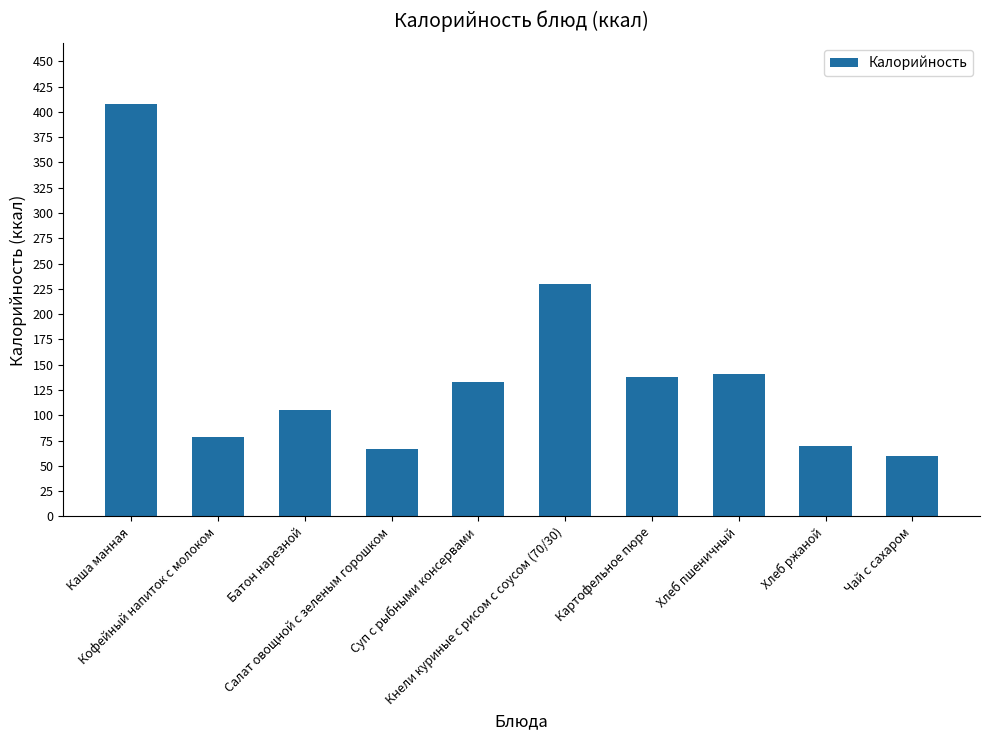

Reading left to right, list all the values displayed in this chart.

407.7	79.0	104.8	66.6	133.0	230.1	138.0	141.0	69.6	60.0